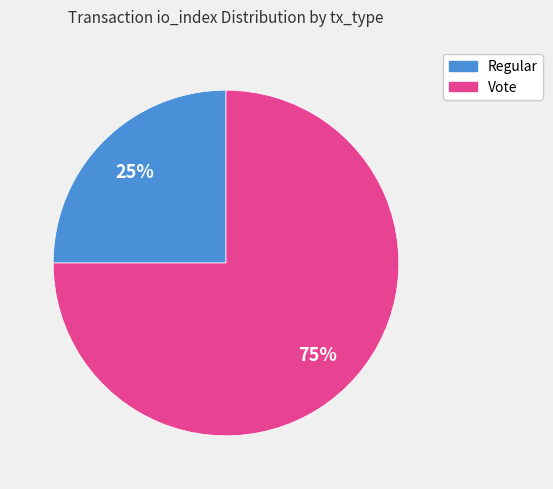

Does Vote represent more than half of the total?

Yes